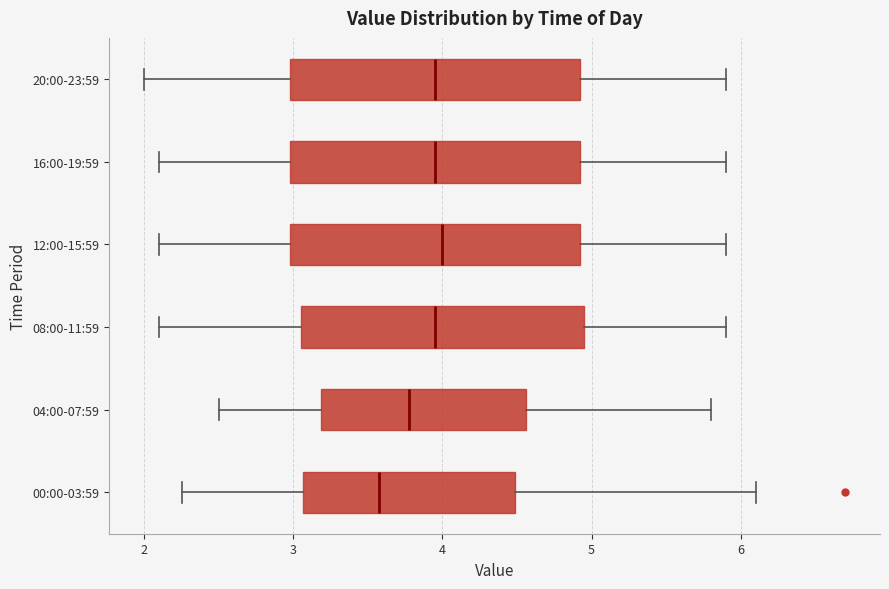

Reading bottom to top, read every box against the x-axis: the position of its median line, the range the box covers, and the ends of its whiskers. The values are not printed on the chart, so give them approximately, as read against the axis.

00:00-03:59: median 3.6, box 3.1 to 4.5, whiskers 2.3 to 6.1
04:00-07:59: median 3.8, box 3.2 to 4.6, whiskers 2.5 to 5.8
08:00-11:59: median 4.0, box 3.1 to 5.0, whiskers 2.1 to 5.9
12:00-15:59: median 4.0, box 3.0 to 4.9, whiskers 2.1 to 5.9
16:00-19:59: median 4.0, box 3.0 to 4.9, whiskers 2.1 to 5.9
20:00-23:59: median 4.0, box 3.0 to 4.9, whiskers 2.0 to 5.9